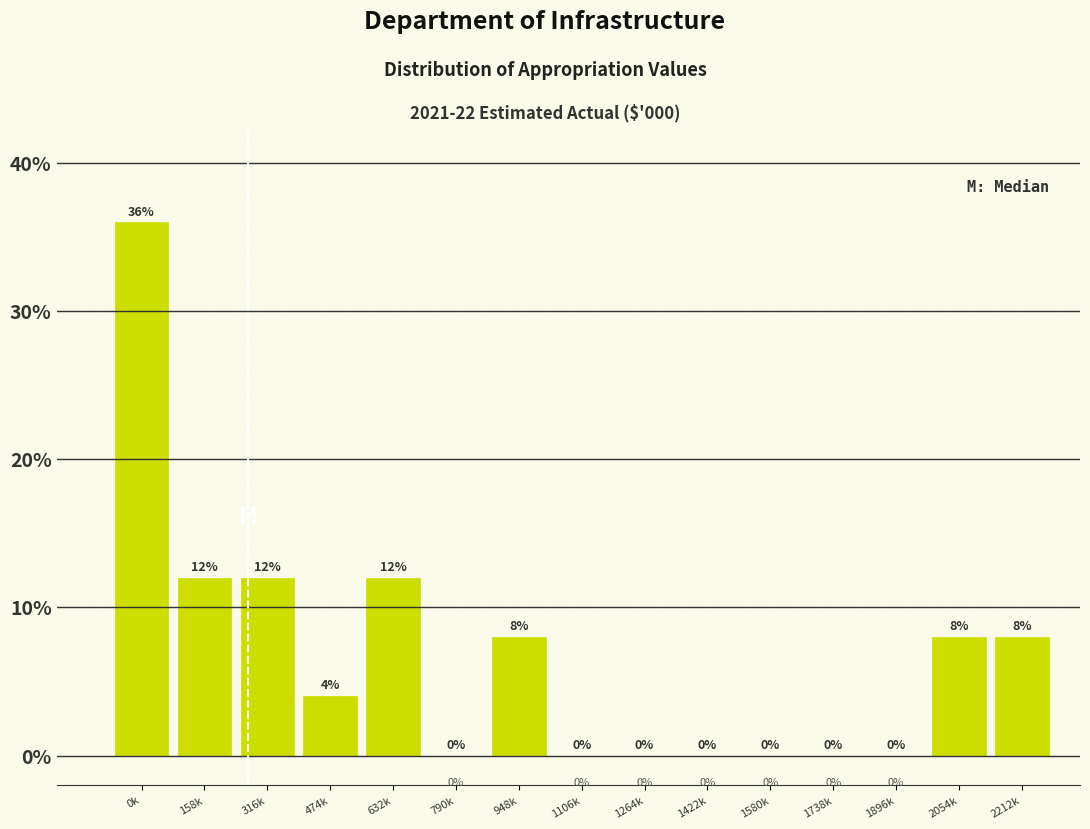

Reading left to right, list all the values displayed in this chart.

0k=36	158k=12	316k=12	474k=4	632k=12	790k=0	948k=8	1106k=0	1264k=0	1422k=0	1580k=0	1738k=0	1896k=0	2054k=8	2212k=8